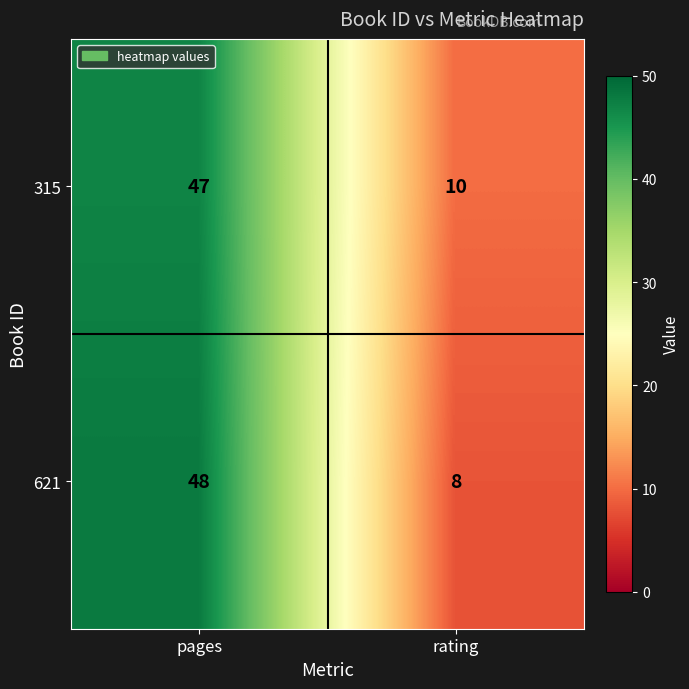

The 621 series shows 48 at pages. True or false?

True